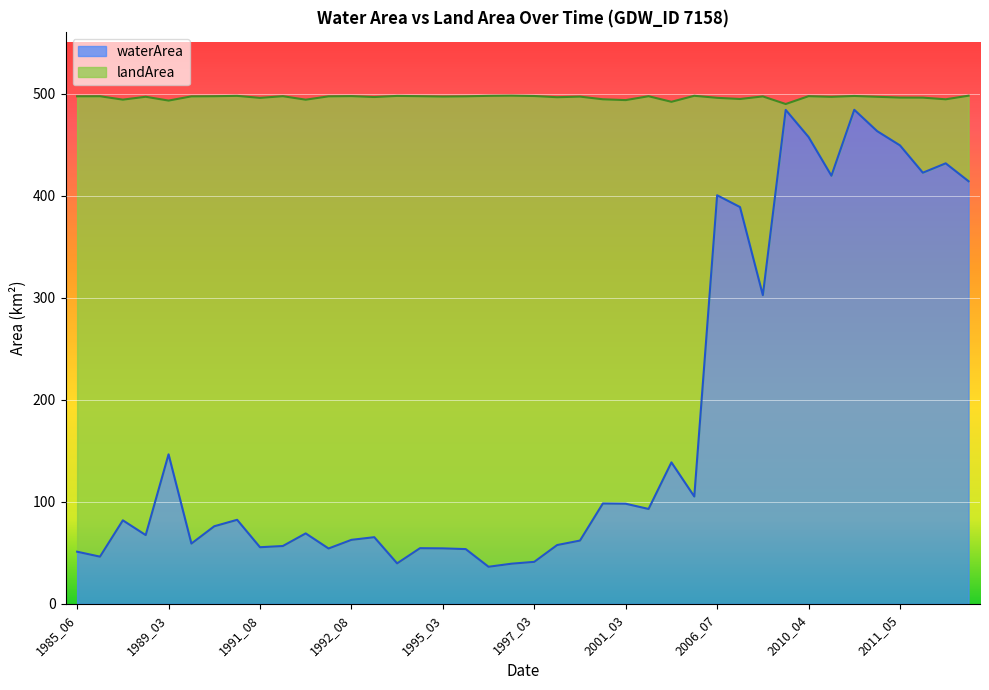

At which category does the chart reach its minimum across all series?

1996_07